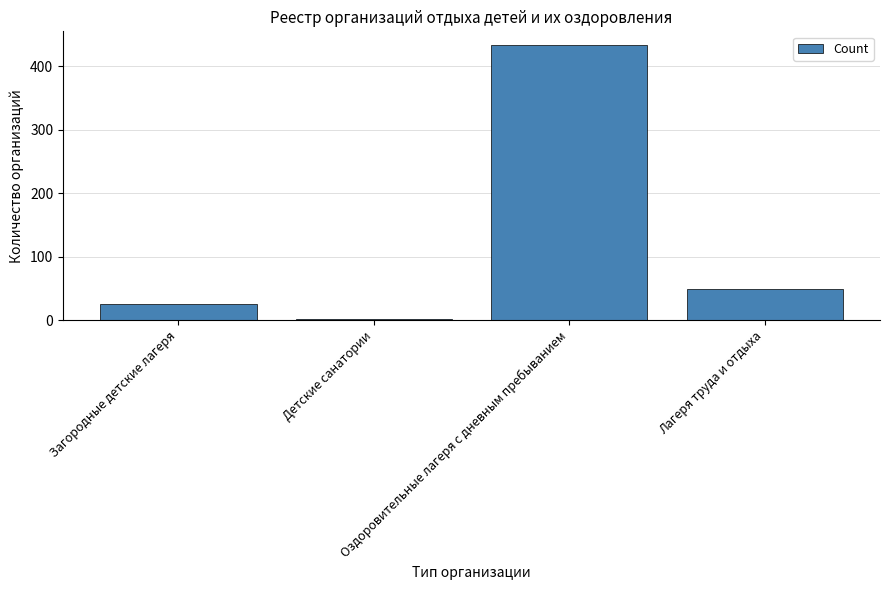

Is it true that the value at Оздоровительные лагеря с дневным пребыванием is 680?

False